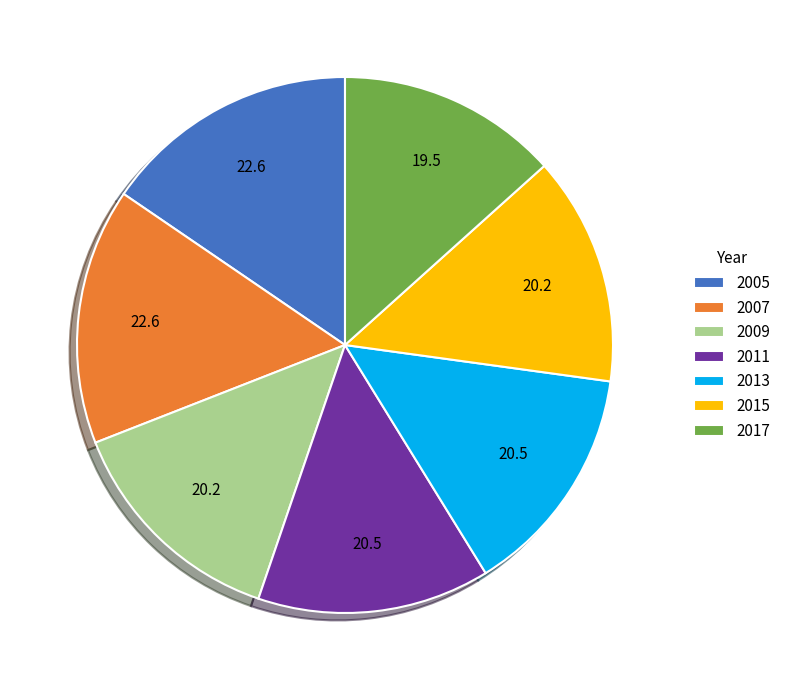

Is there a majority slice in this chart?

No